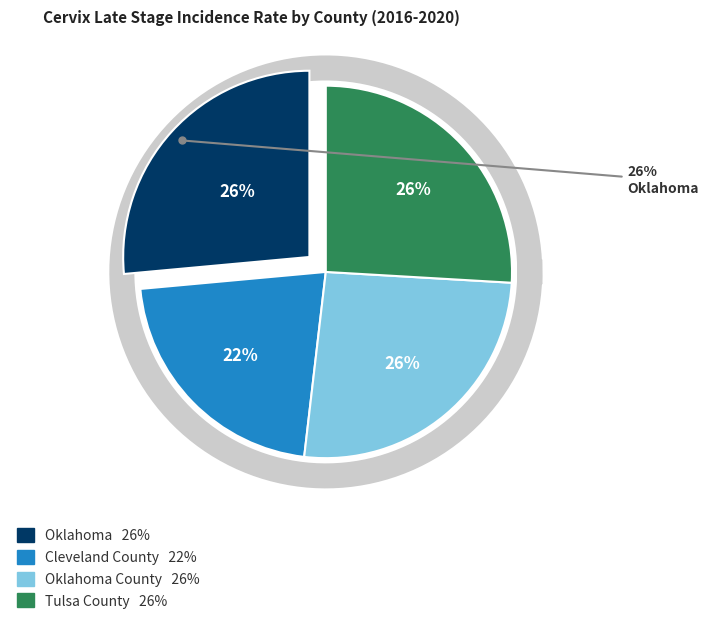

The Cleveland County slice represents 22% of the pie. True or false?

True